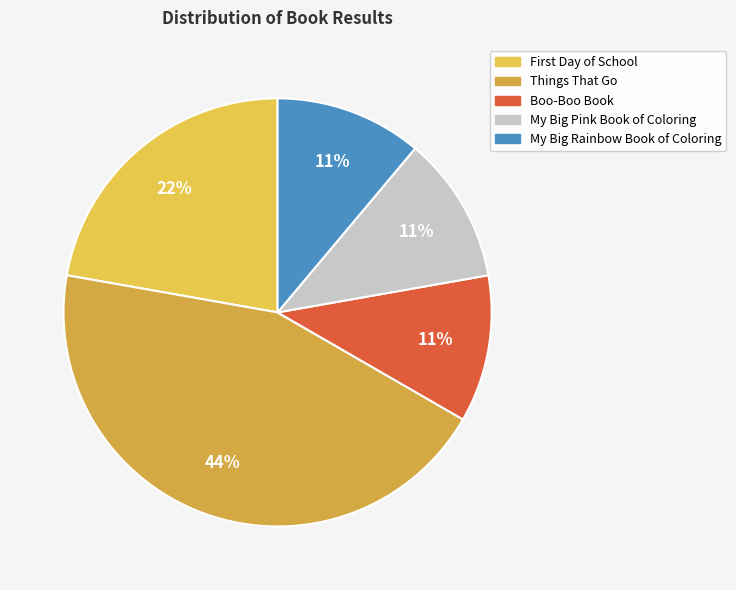

Which category has the biggest portion of the pie?

Things That Go